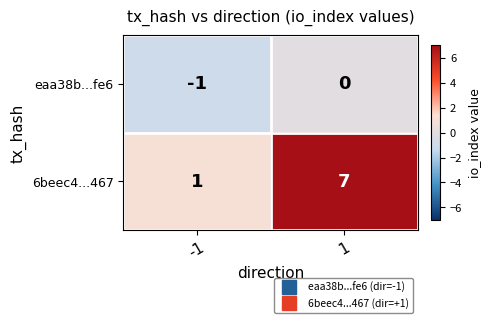

Reading left to right, transcribe all the data shown in this chart.

eaa38b...fe6: -1=-1	1=0
6beec4...467: -1=1	1=7